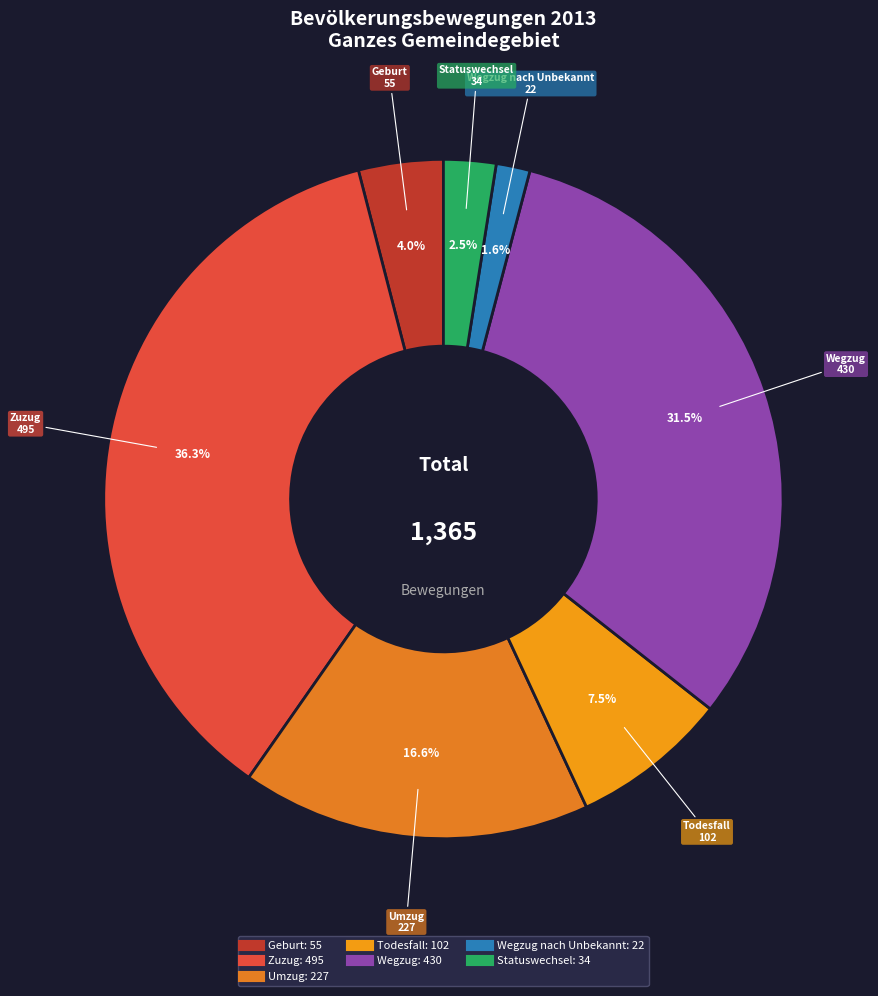

How many slices are in this pie chart?

7